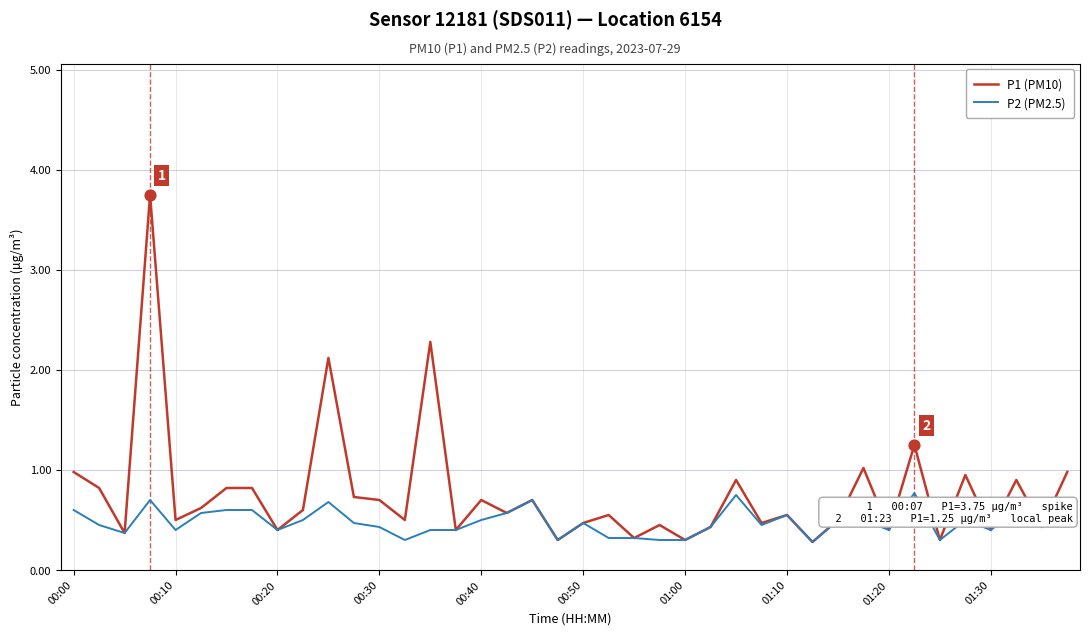

Which series has the widest spread of values?

P1 (PM10)